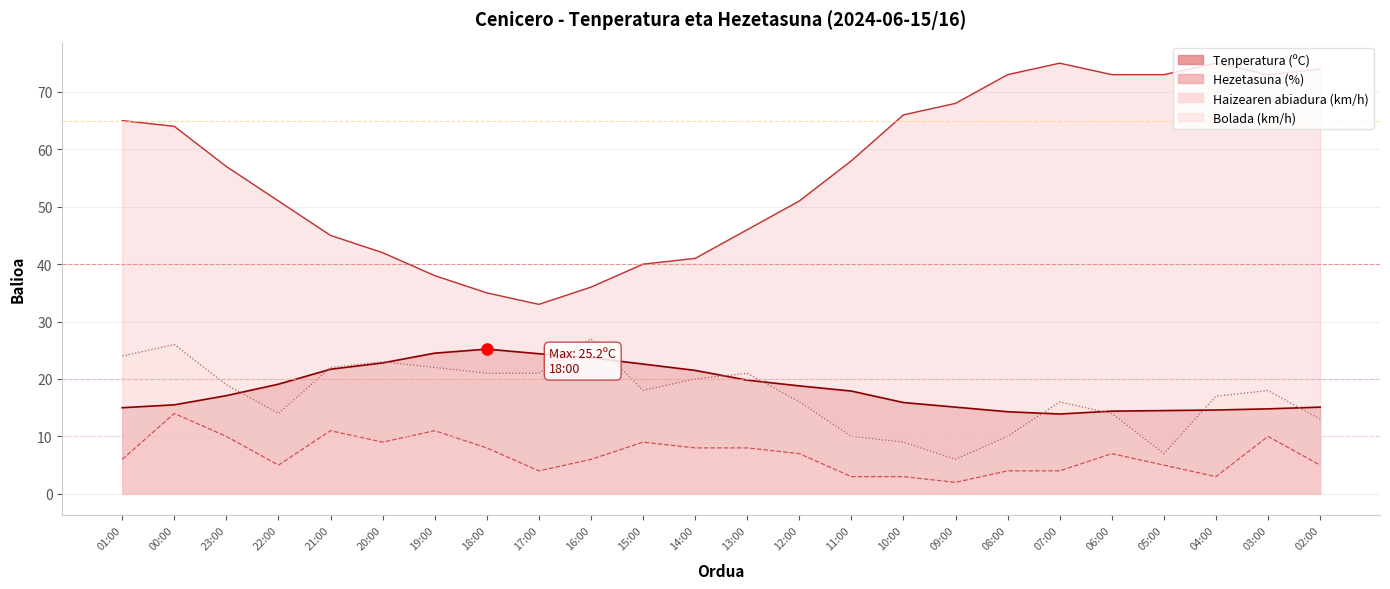

What position from the right is 15:00?

14